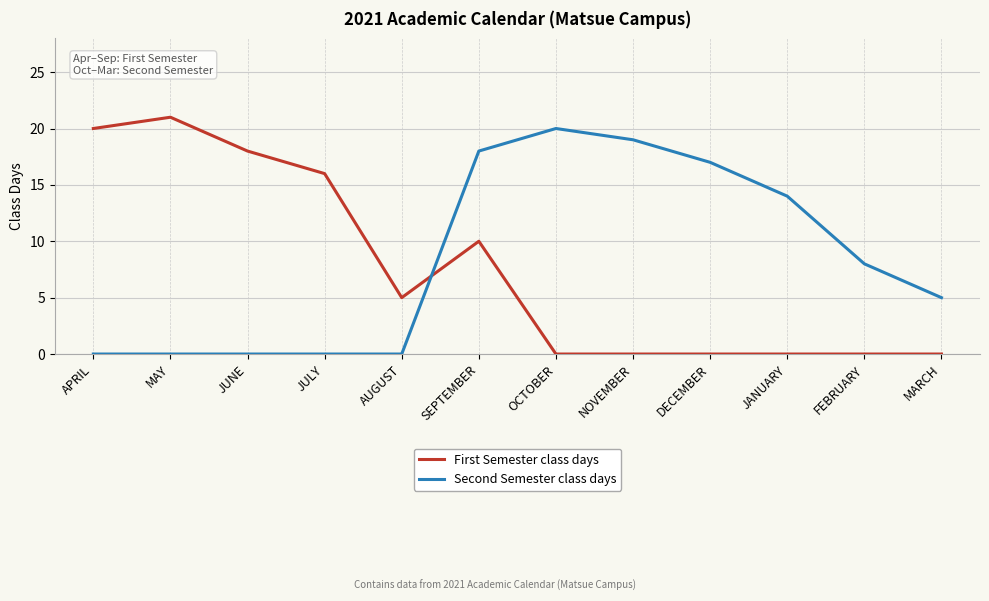

List the series in order of their peak value, lowest first.

Second Semester class days, First Semester class days